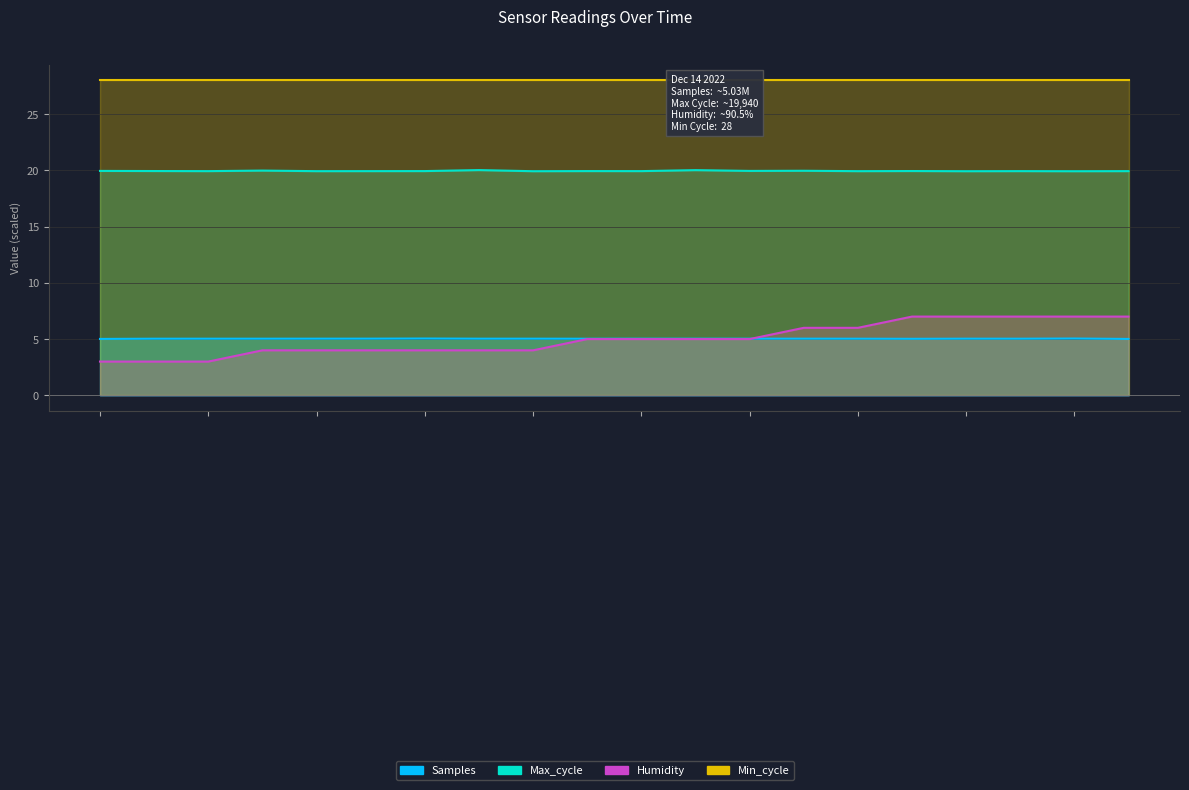

Which series has the largest range (max minus min)?

Humidity